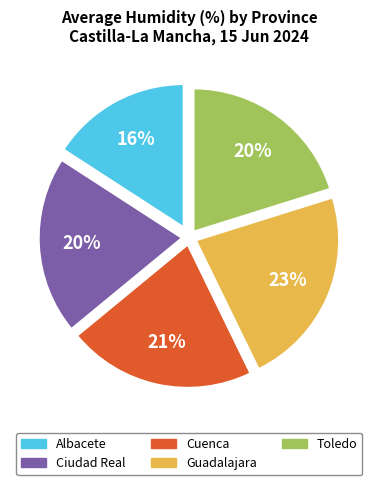

How many slices are in this pie chart?

5